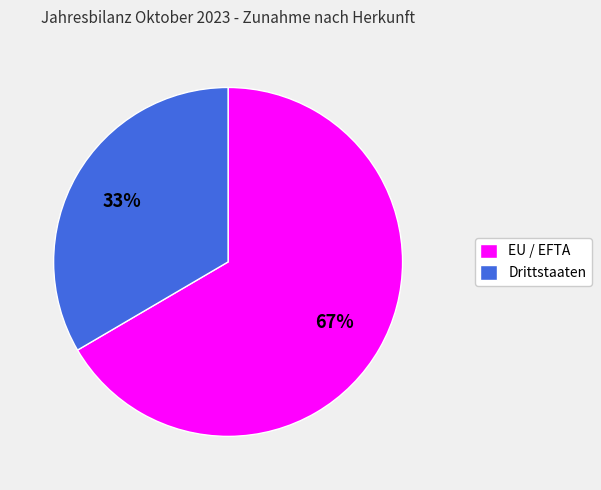

How many segments does this pie chart have?

2